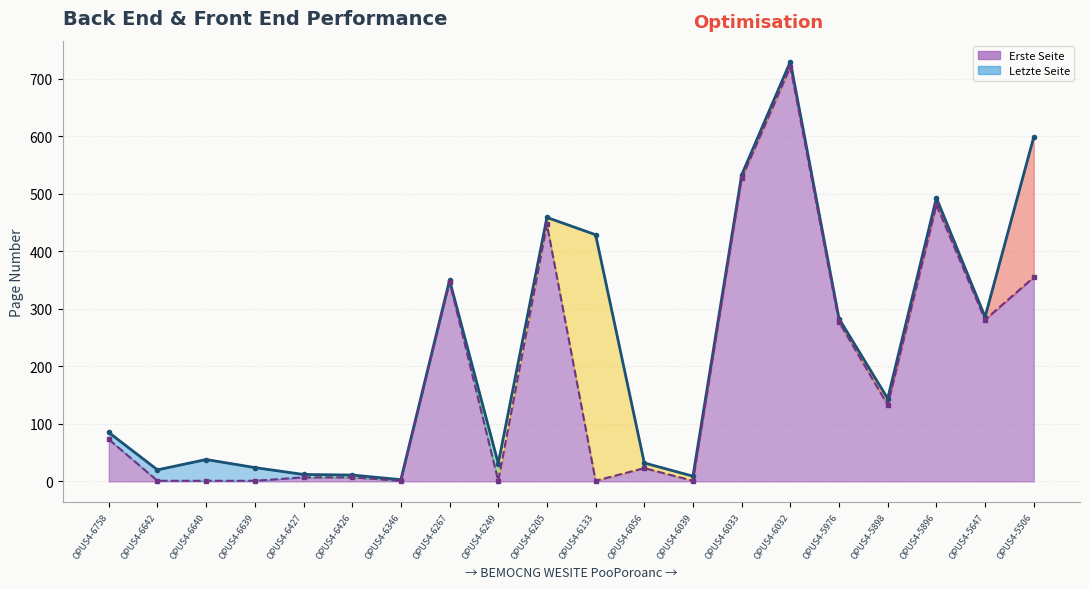

True or false: Letzte Seite (line) has a value of 11 at OPUS4-6426.

True